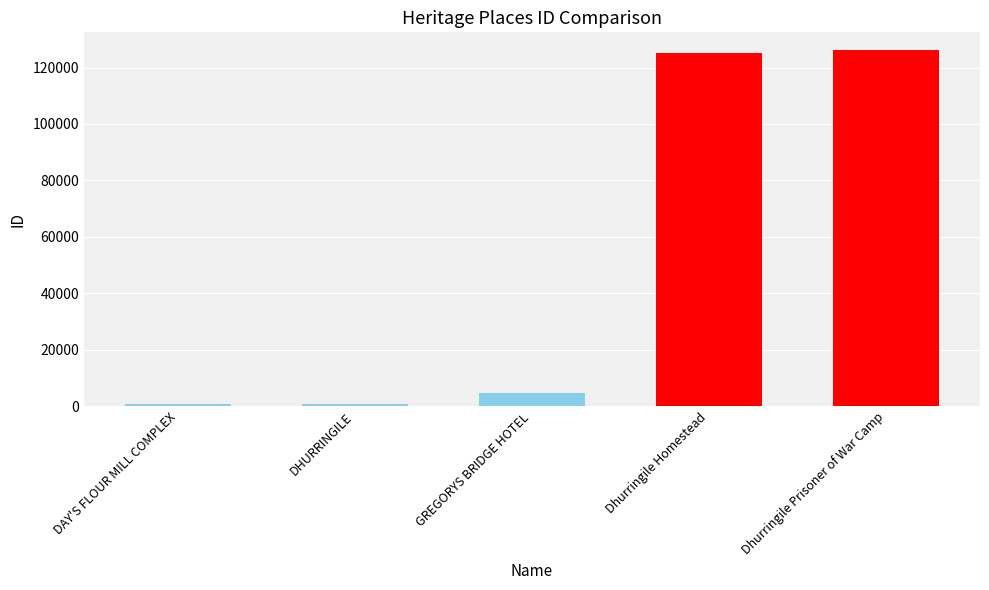

What is the difference between the values at Dhurringile Prisoner of War Camp and GREGORYS BRIDGE HOTEL?

121581